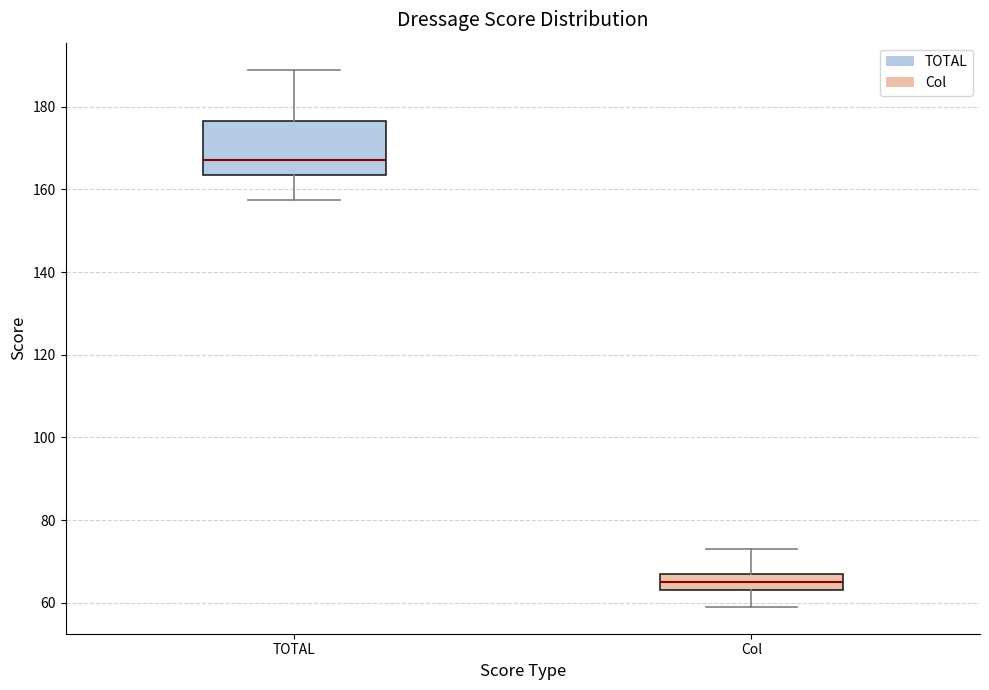

Reading left to right, transcribe this box plot: for each box, give where its median line is, the range the box spans, and where its two whiskers end, as read against the y-axis. The values are not printed on the chart, so give them approximately, as read against the axis.

TOTAL: median 168, box 164 to 176, whiskers 158 to 190
Col: median 66, box 64 to 68, whiskers 60 to 74